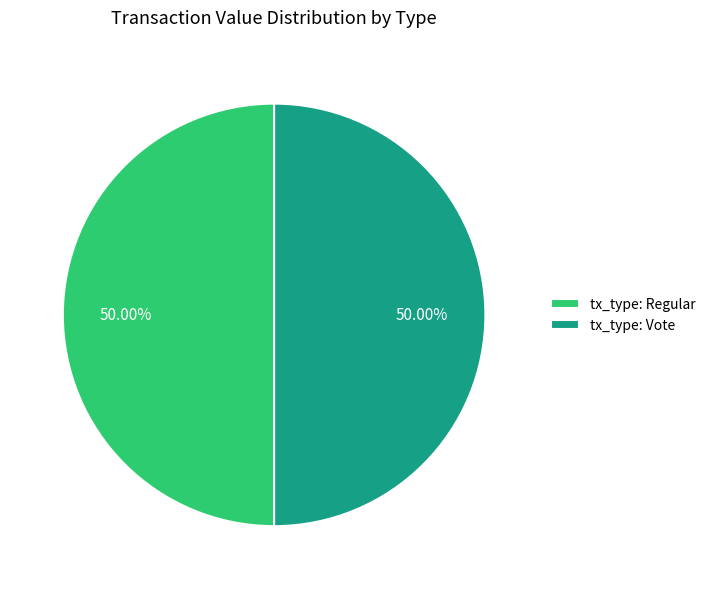

Combined, do tx_type: Vote and tx_type: Regular account for over 50%?

Yes